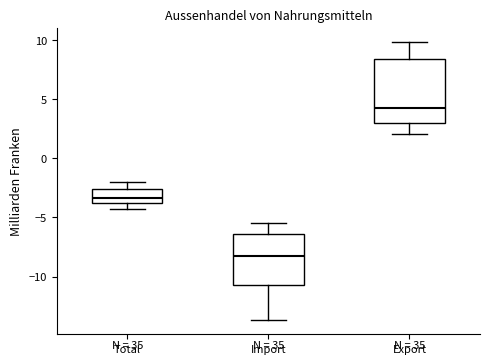

Which box is the tallest, from its lower edge to its upper edge?

Export